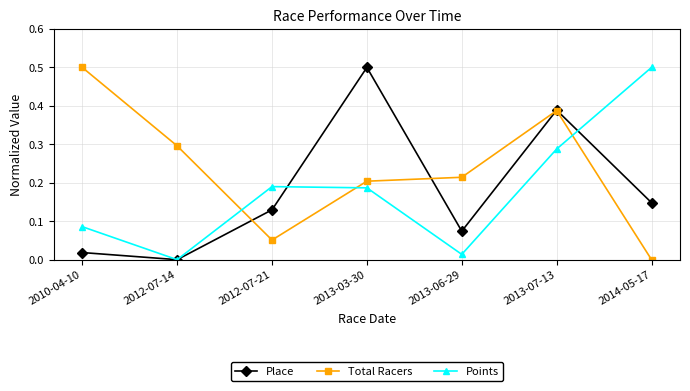

Between 2013-07-13 and 2014-05-17, which series saw the biggest shift?

Total Racers